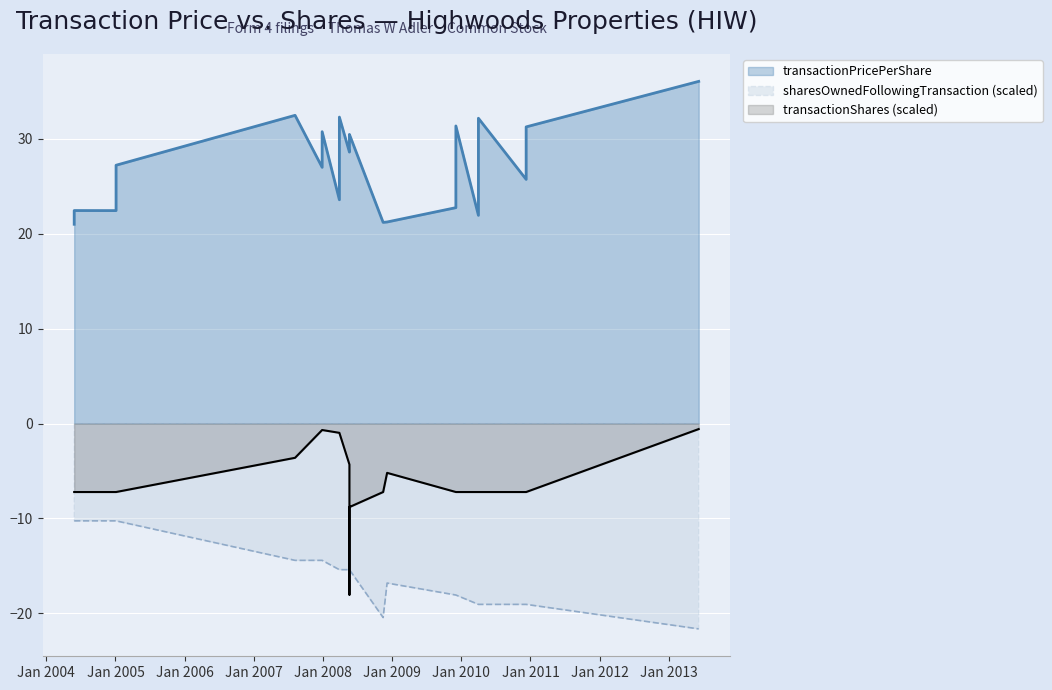

What is the value of the transactionPricePerShare point at the 16th from the left?

21.2